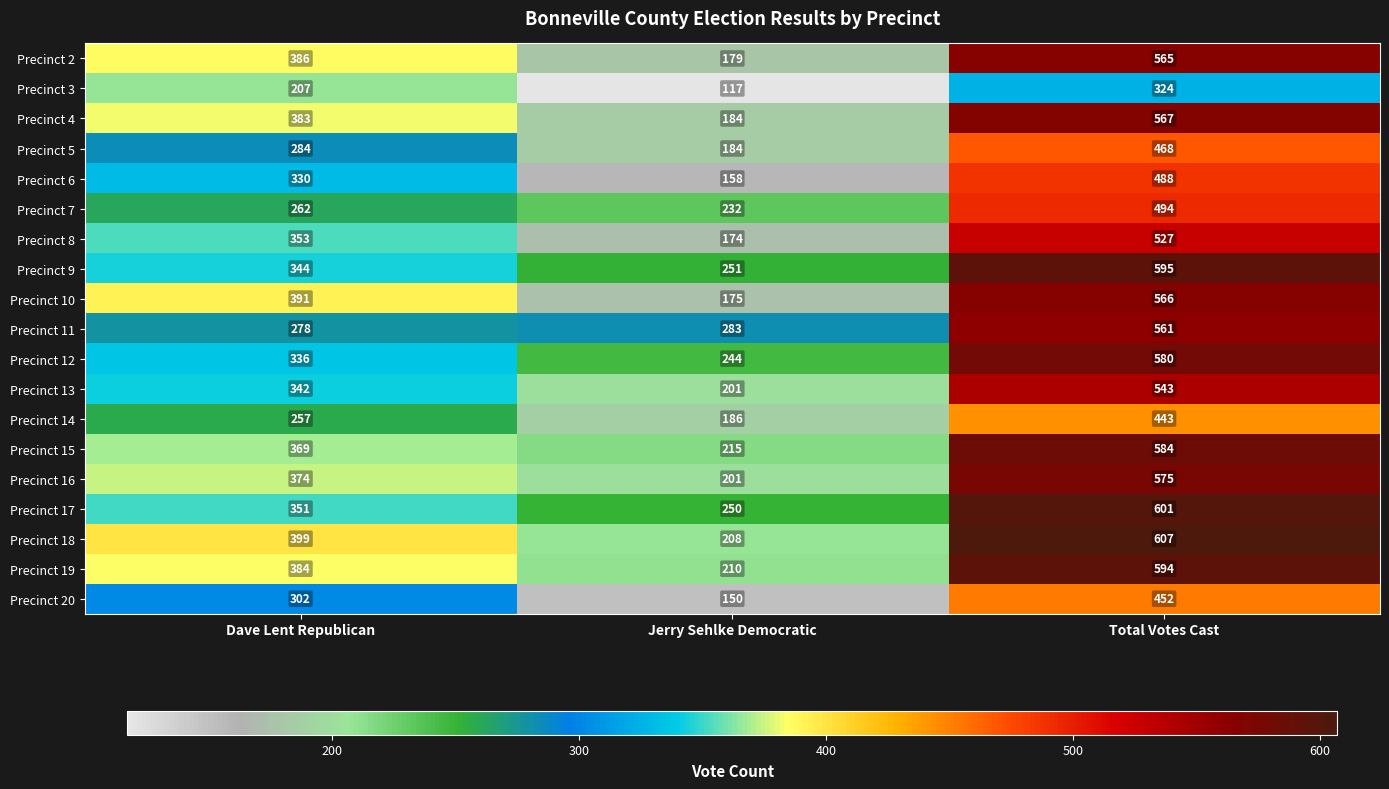

What is the average value of the Precinct 14 series?

295